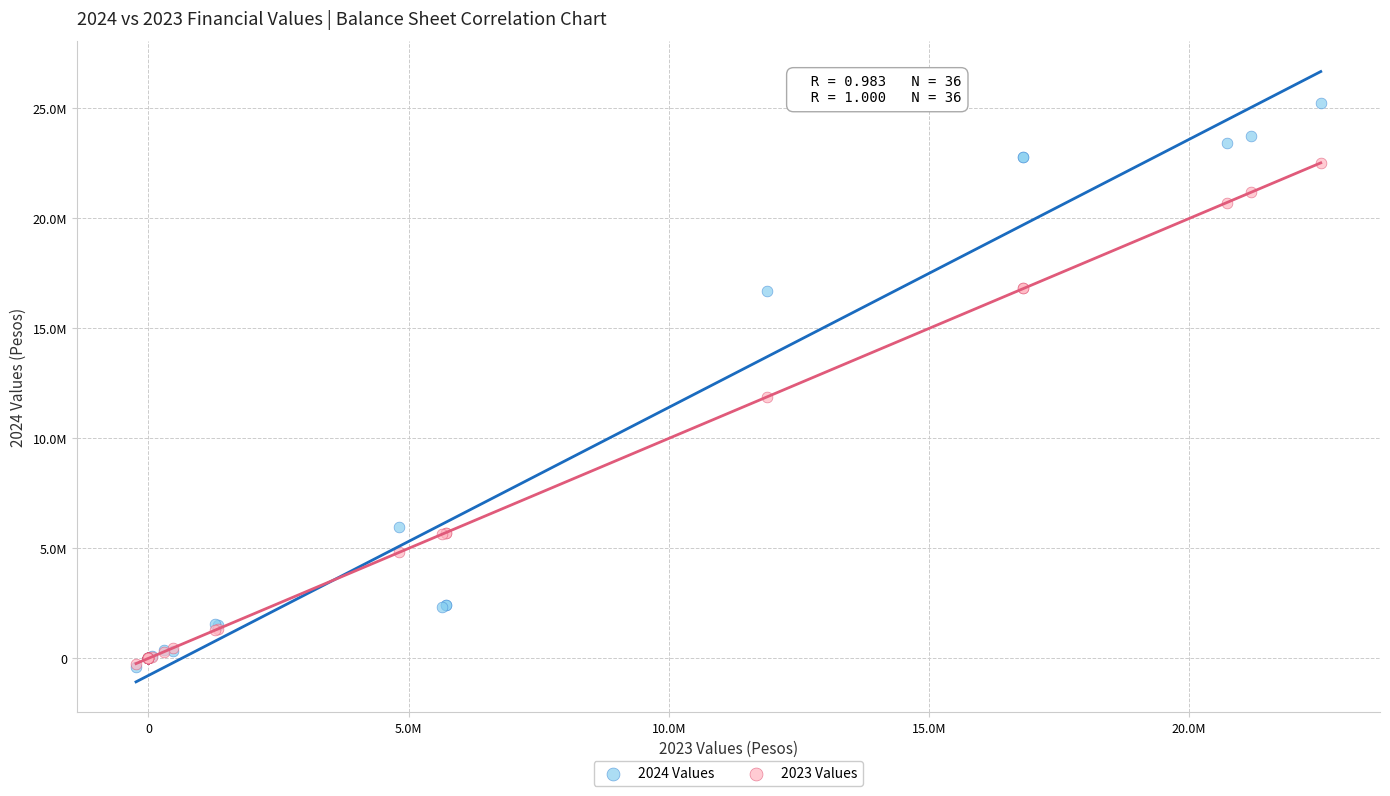

What are all the series names shown in the legend?

2024 Values, 2023 Values